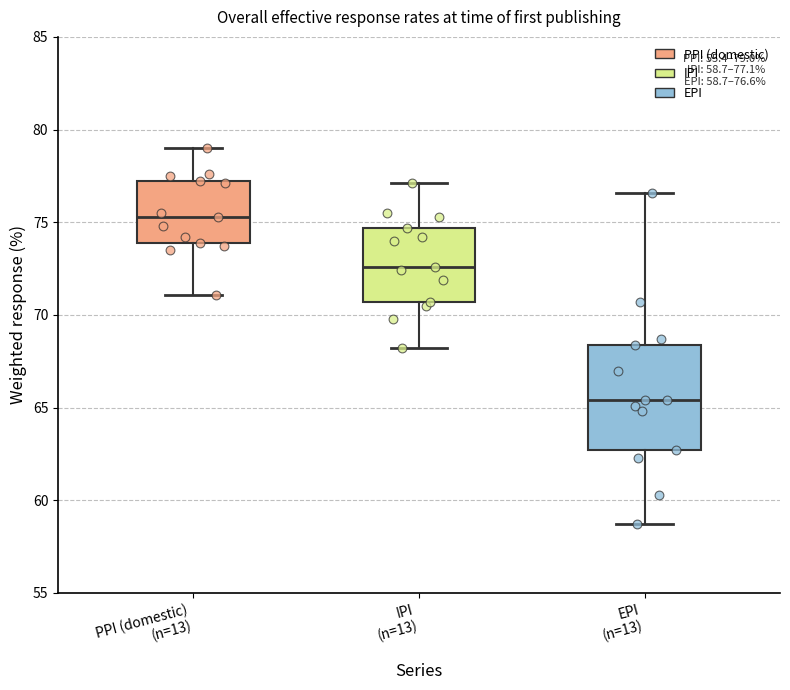

Which box is the tallest, from its lower edge to its upper edge?

EPI (n=13)